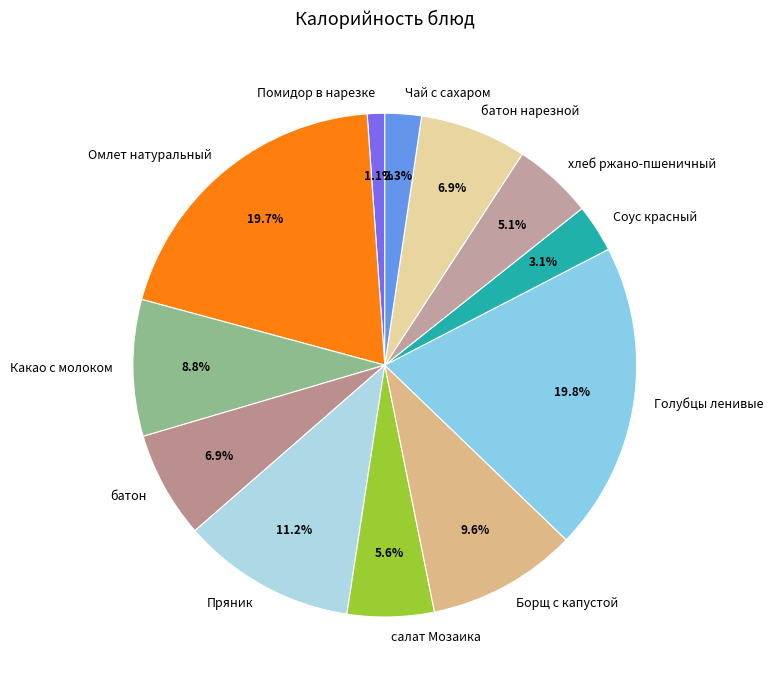

True or false: батон нарезной accounts for 1% of the total.

False